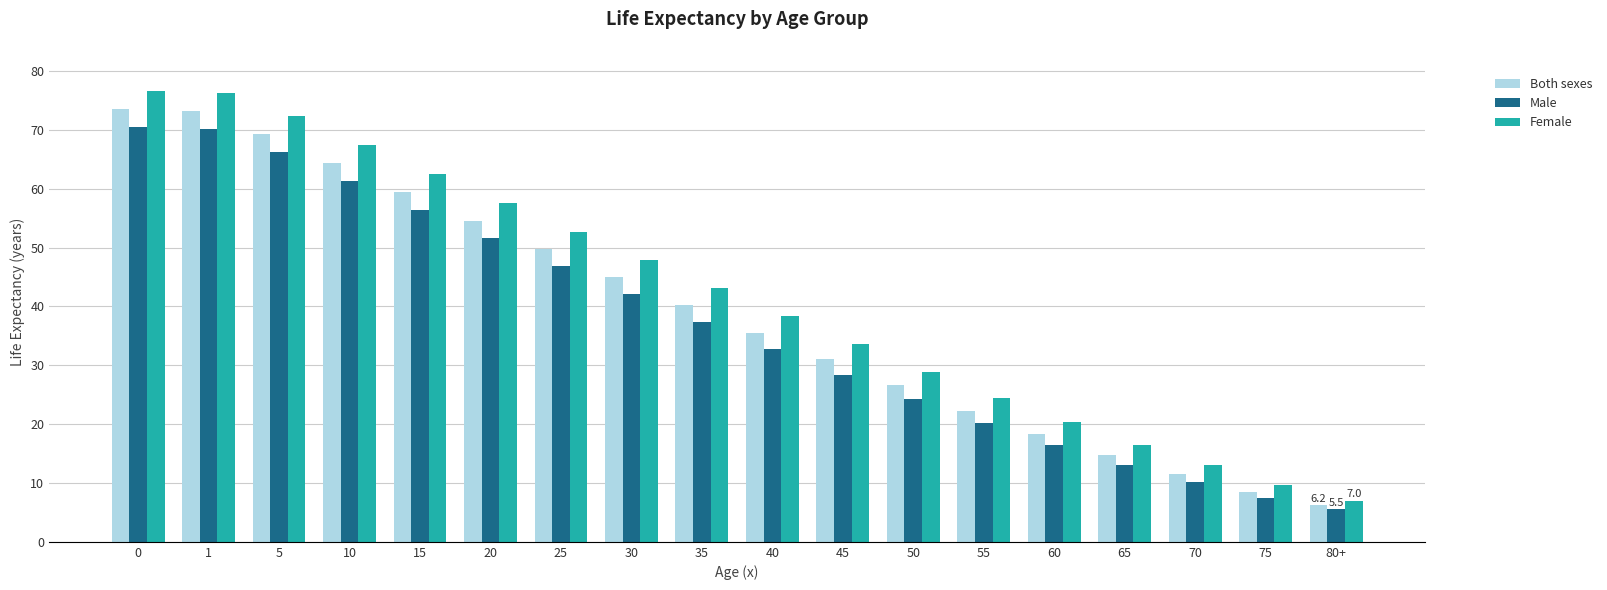

How many bars are there in each group?

3